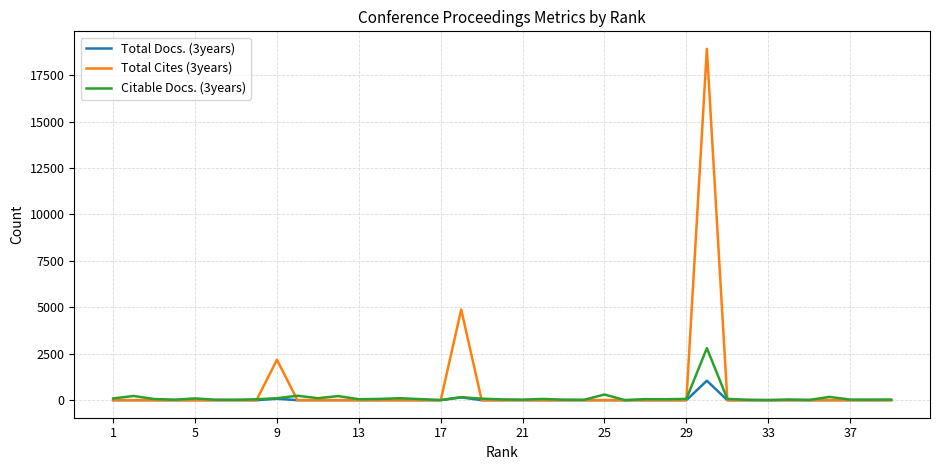

Which series has the widest spread of values?

Total Cites (3years)